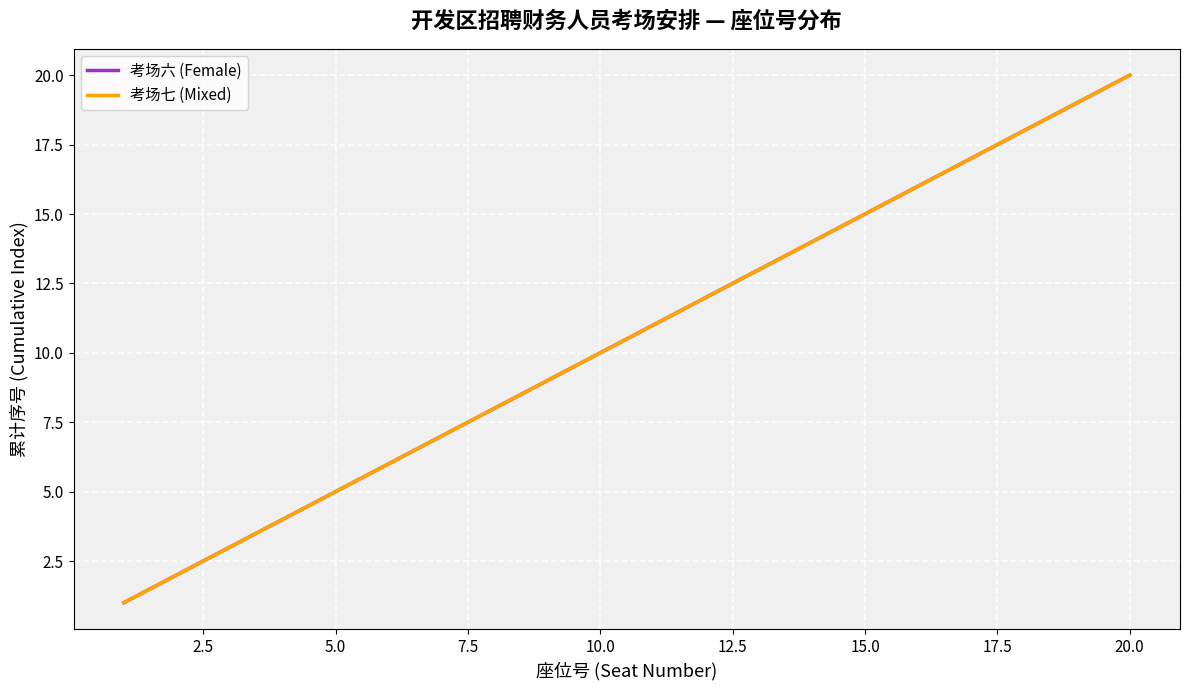

Does the chart display data point markers on the line(s)?

No